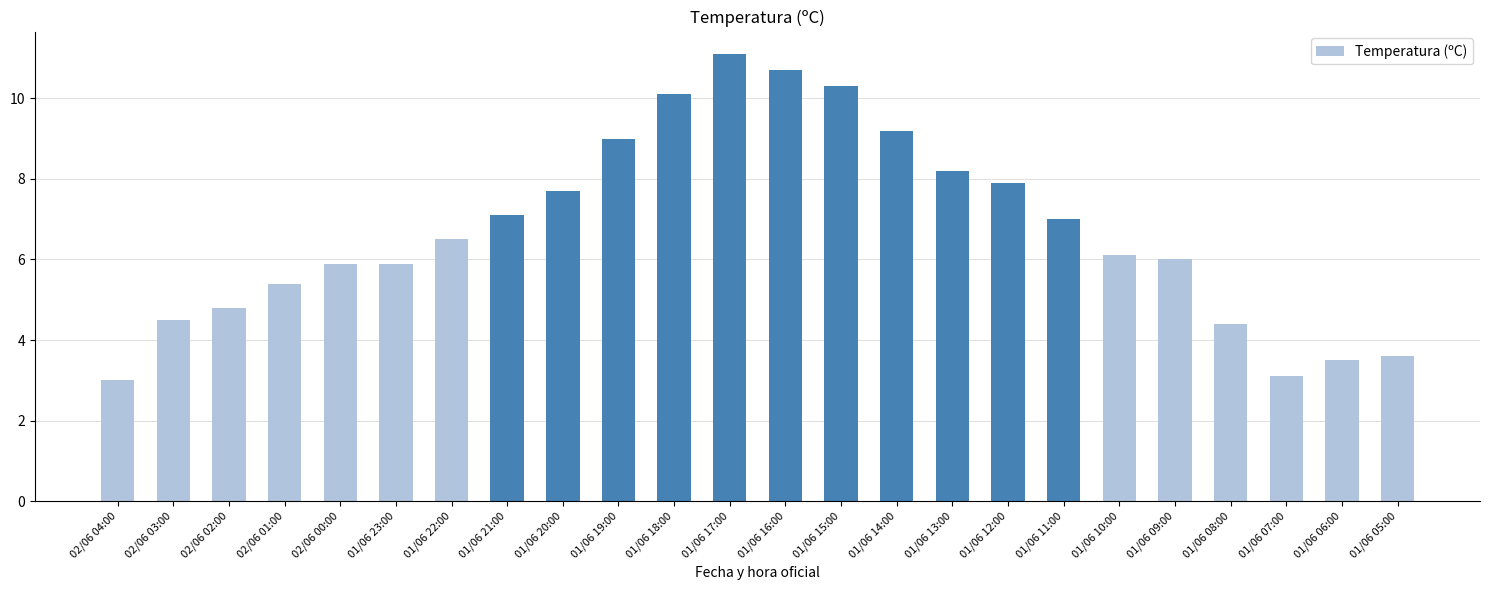

The value at 01/06 15:00 is 3.2. True or false?

False